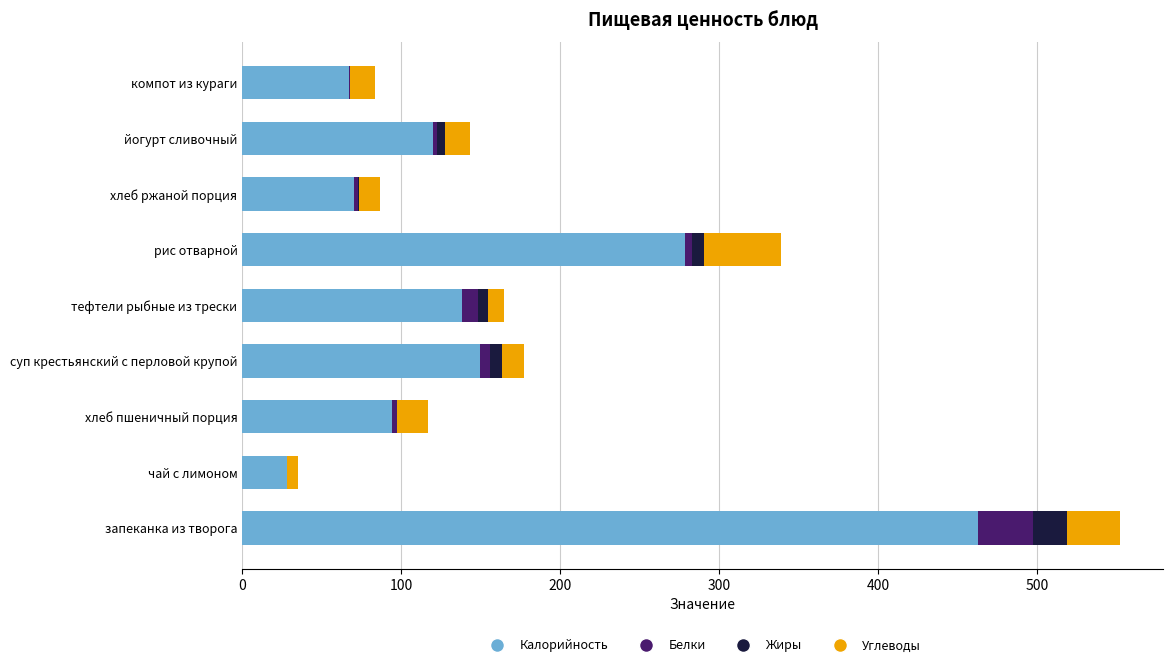

The value of Калорийность at хлеб ржаной порция is 125.5. True or false?

False